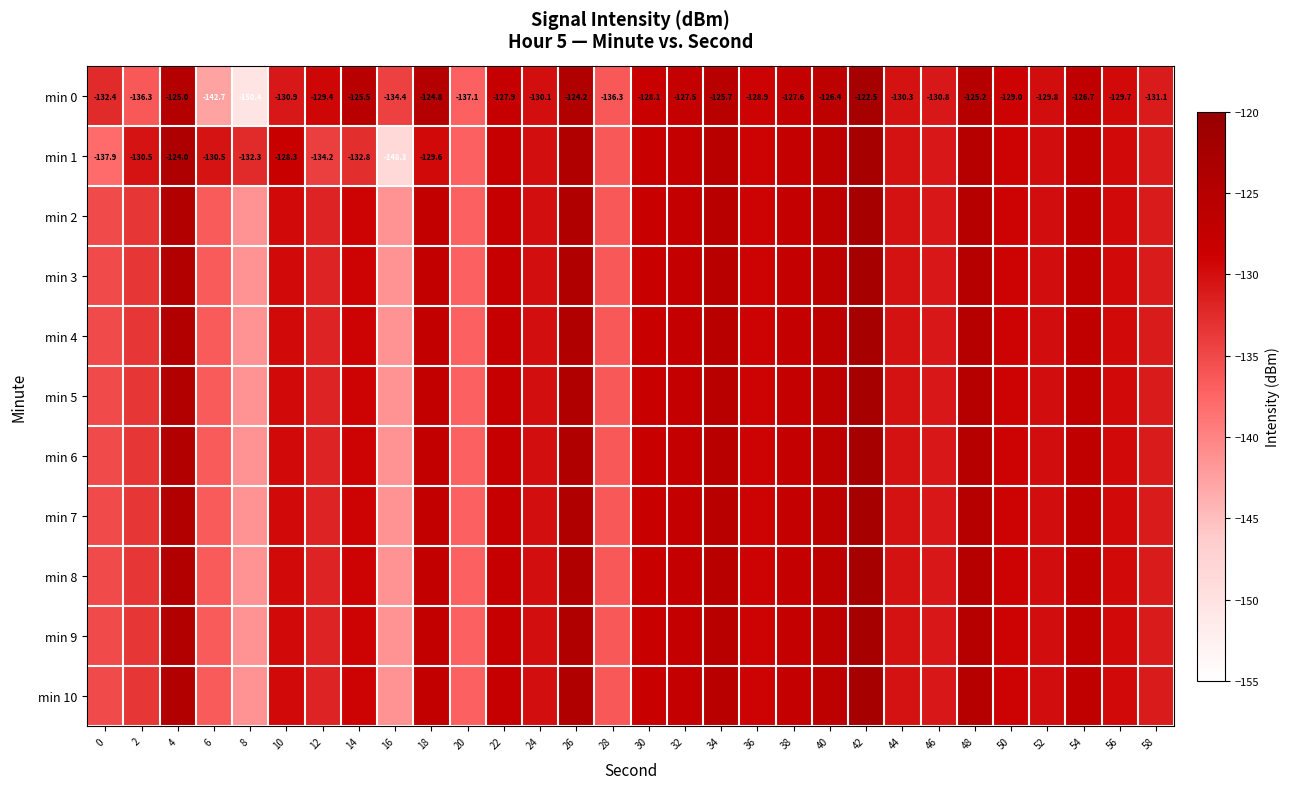

The min 7 series shows -141.4 at 8. True or false?

True